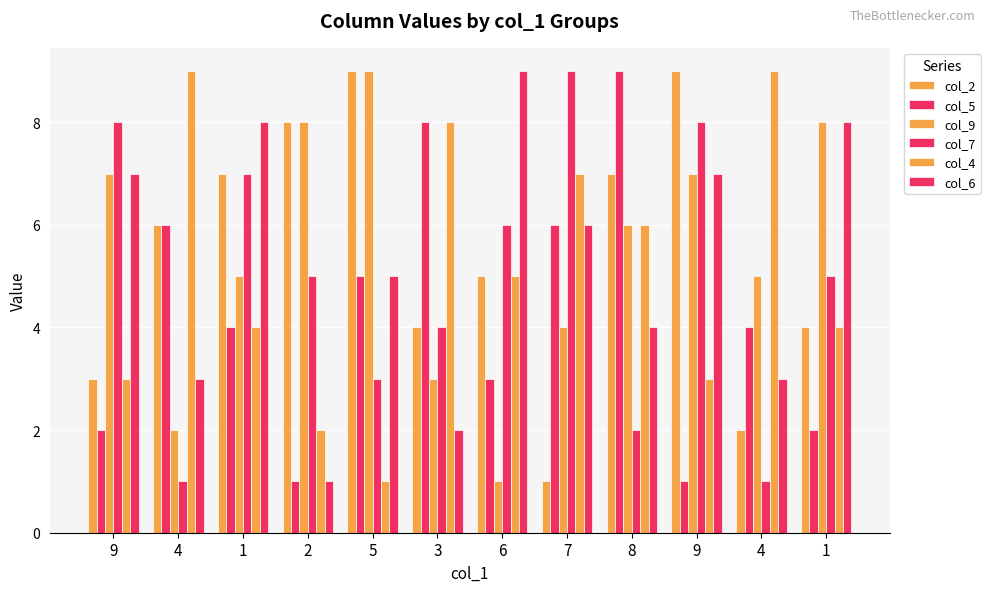

How many values in the col_2 series are below 6?

6